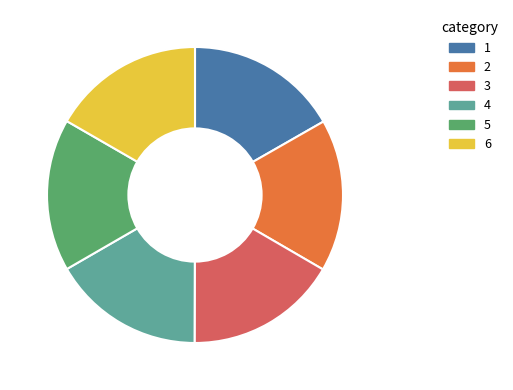

Does any single category account for the majority?

No